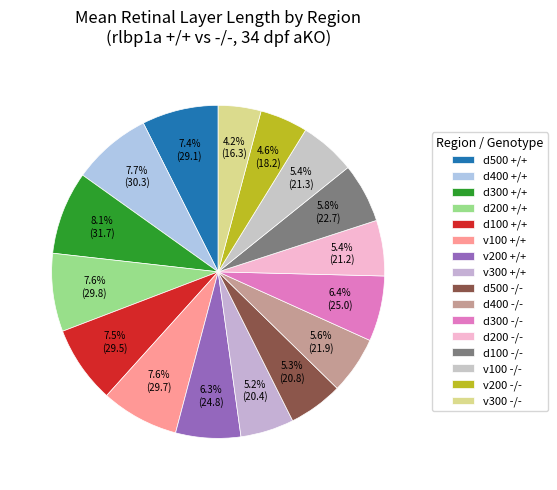

Which slice is the largest?

d300